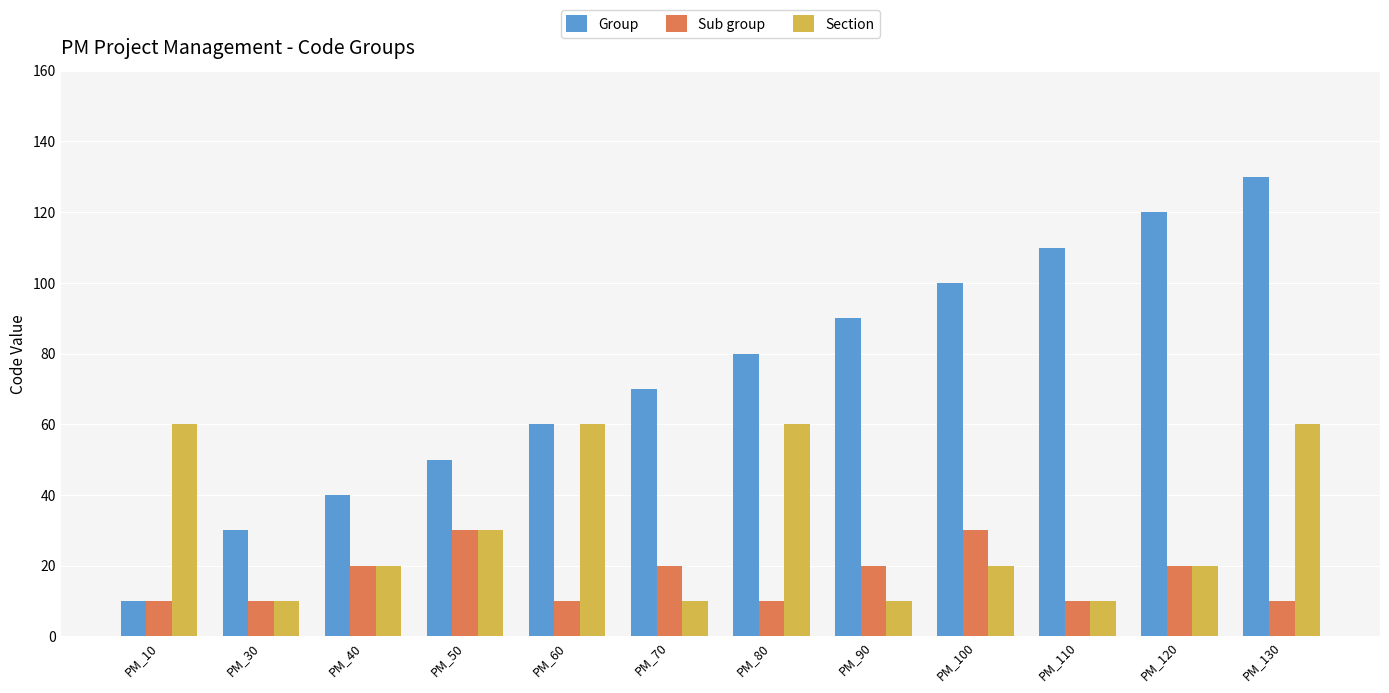

What is the lowest value of the Group series?

10